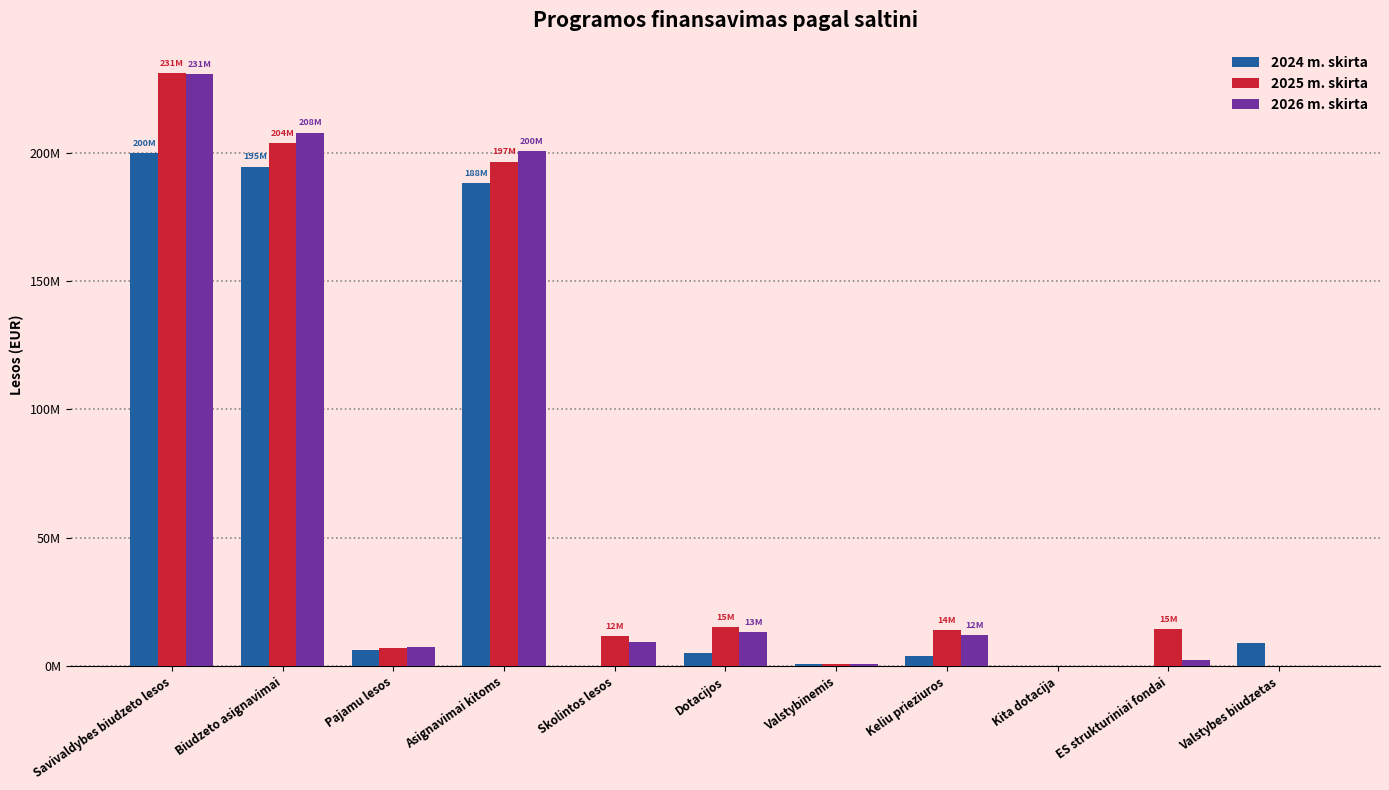

At which category does the chart reach its peak across all series?

Savivaldybes biudzeto lesos